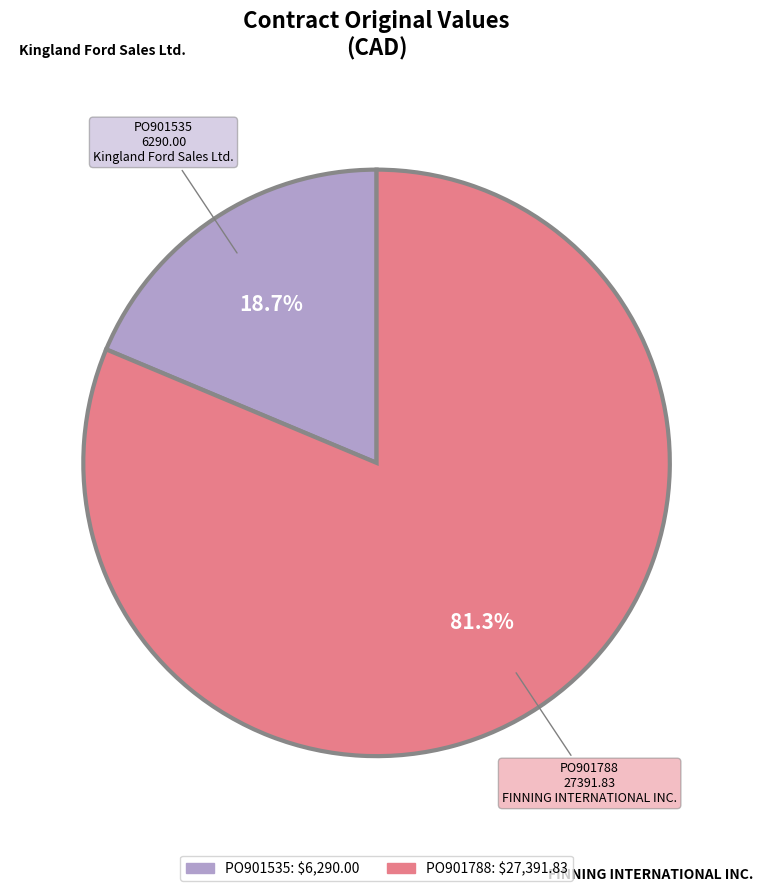

Between PO901535 and PO901788, which is larger?

PO901788